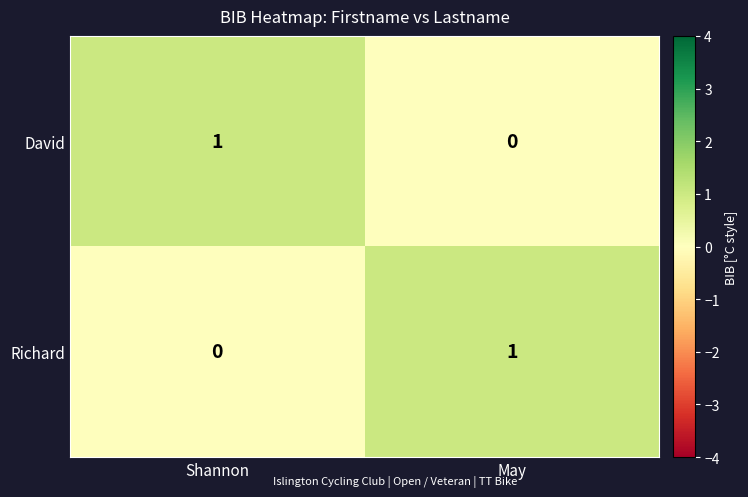

Reading left to right, transcribe all the data shown in this chart.

David: 1	0
Richard: 0	1